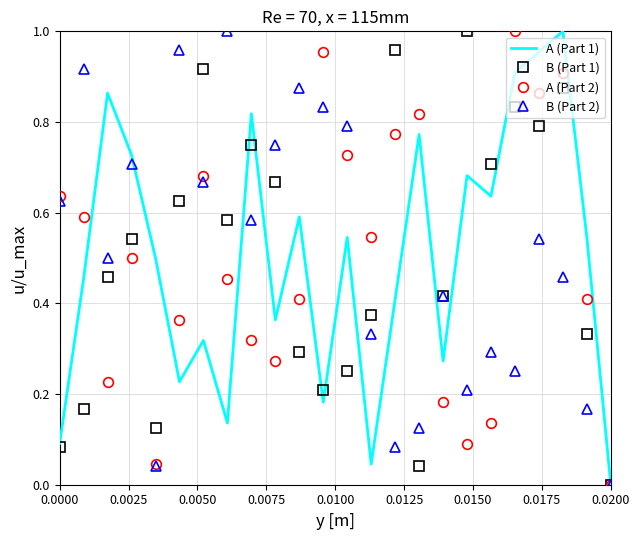

At which label does B (Part 2) reach its minimum?

0.0200